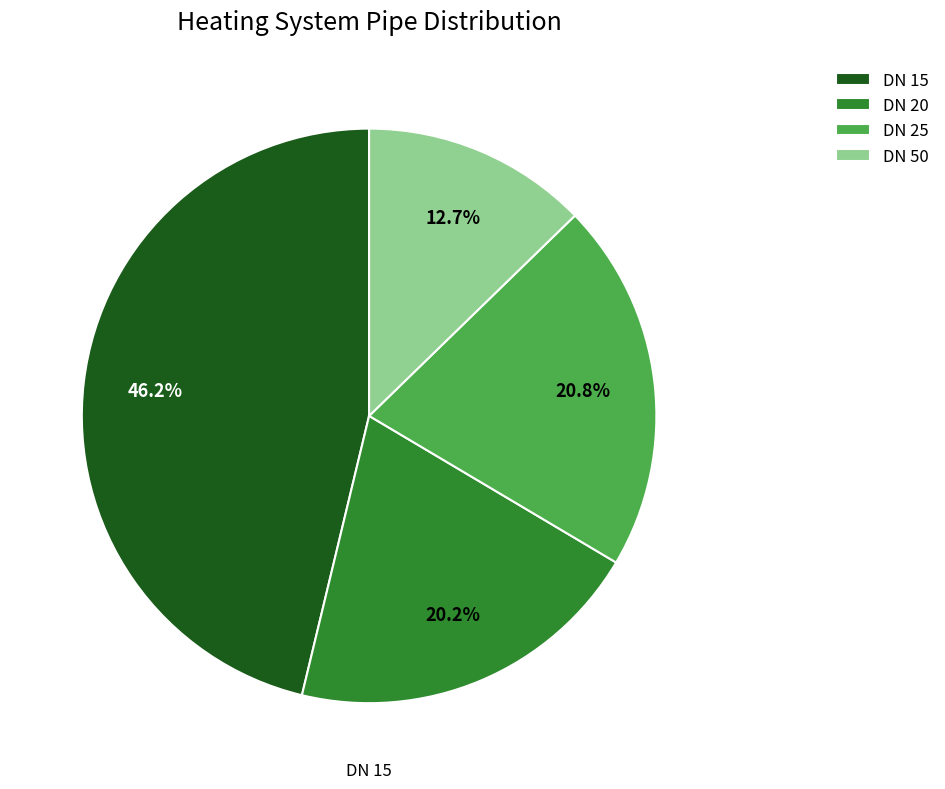

True or false: DN 20 accounts for 20% of the total.

True